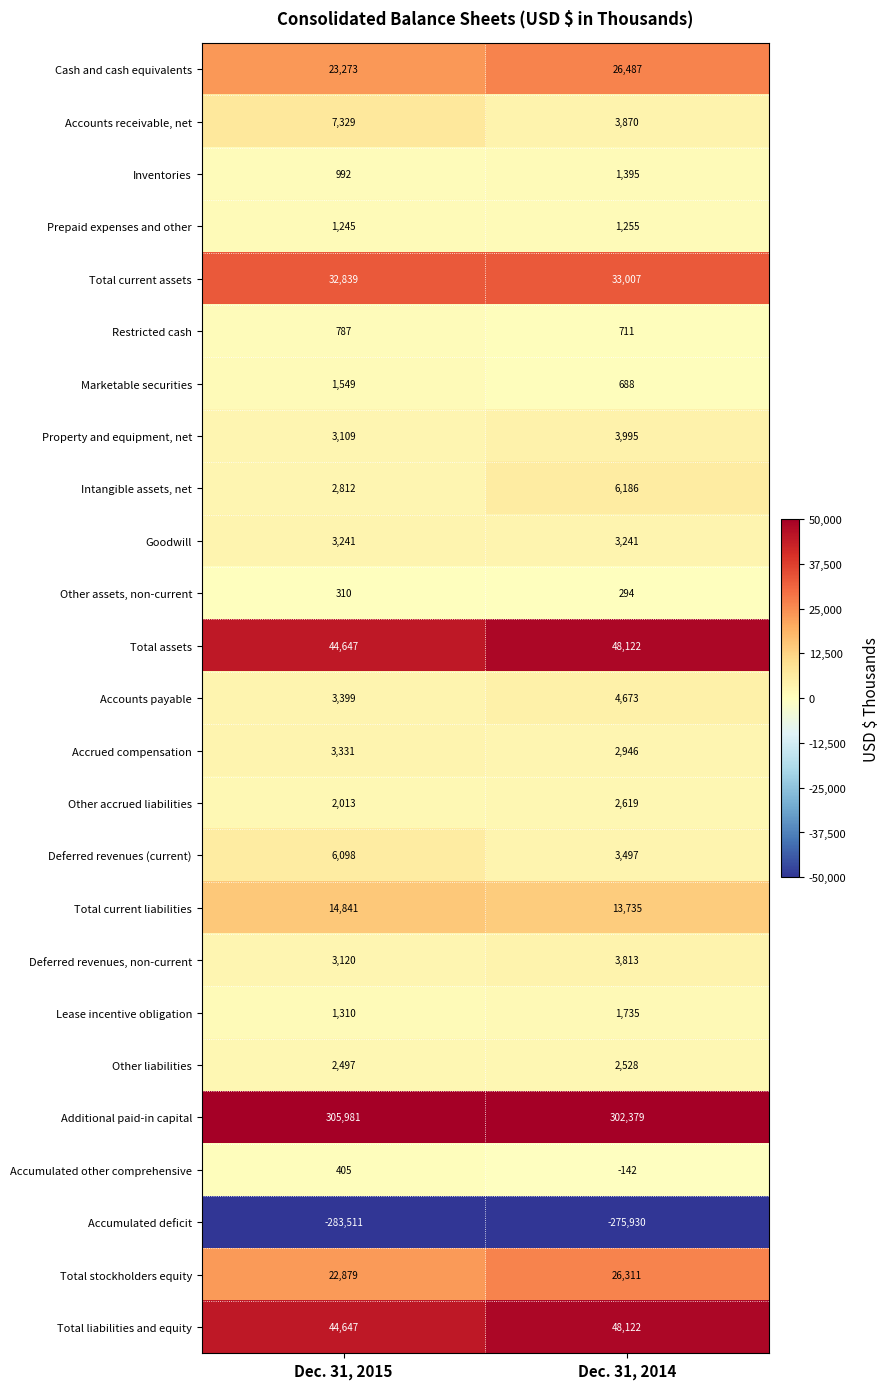

The value of Total liabilities and equity at Dec. 31, 2014 is 48122. True or false?

True